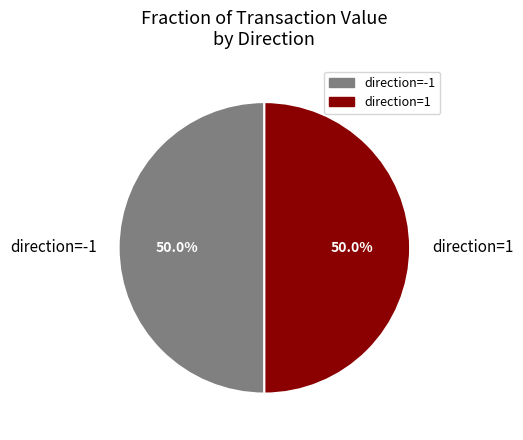

What is the ratio of the value at direction=-1 to the value at direction=1?

1.0